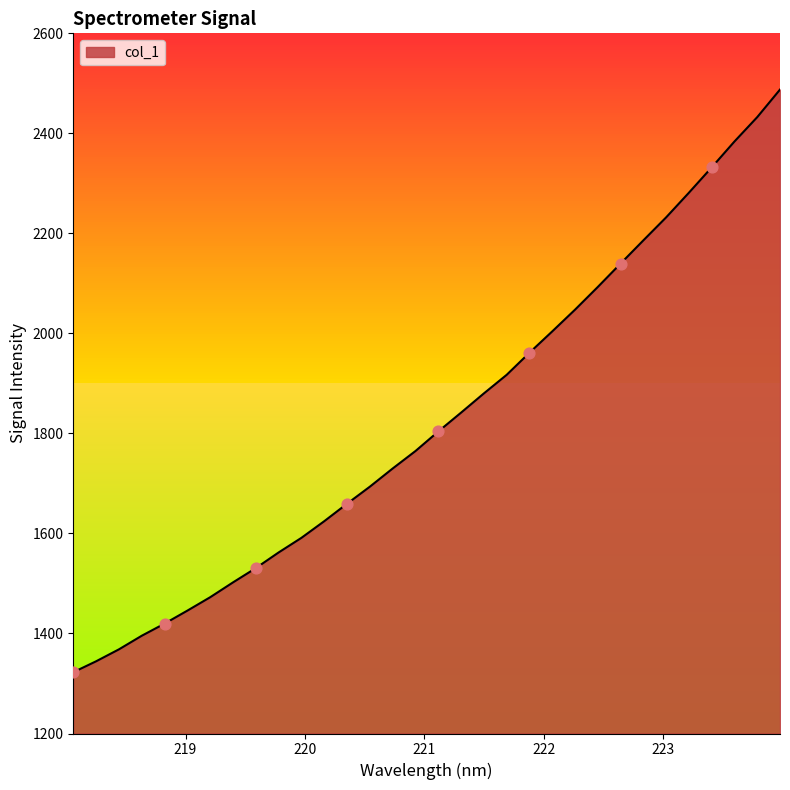

What is the smallest value displayed?

1322.5